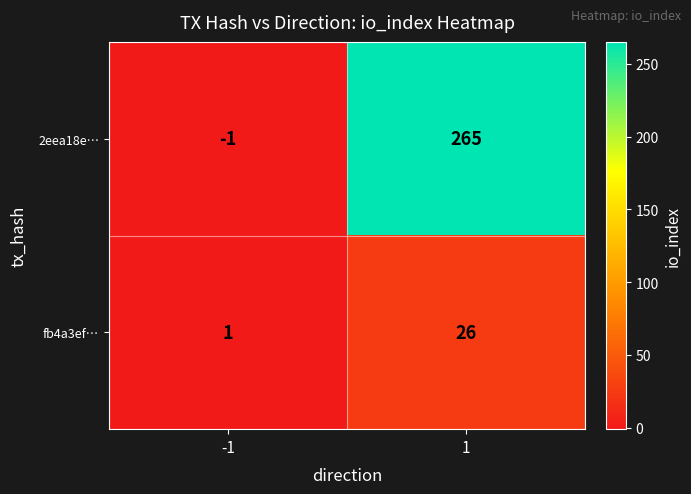

Which series has the largest total across all categories?

2eea18e…